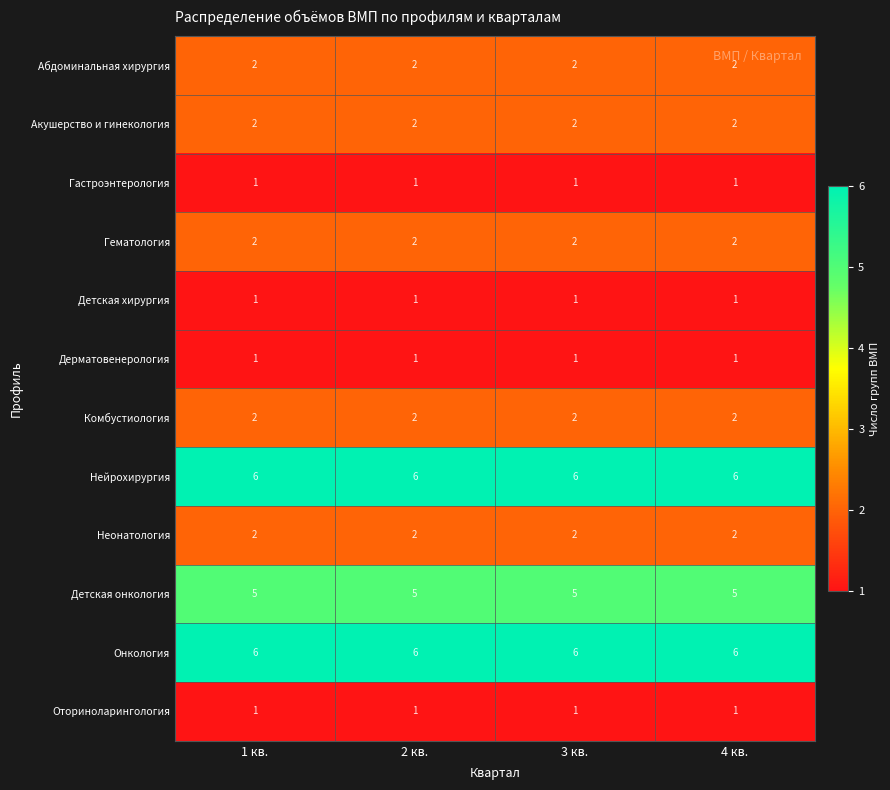

Is the value of Акушерство и гинекология at 1 кв. greater than the value of Детская онкология at 4 кв.?

No